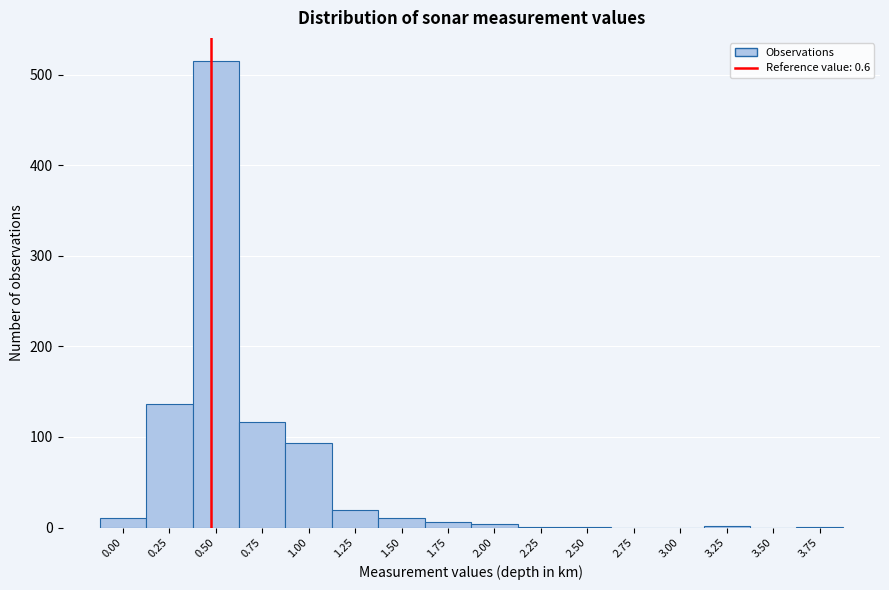

The value at 0.25 is 86. True or false?

False